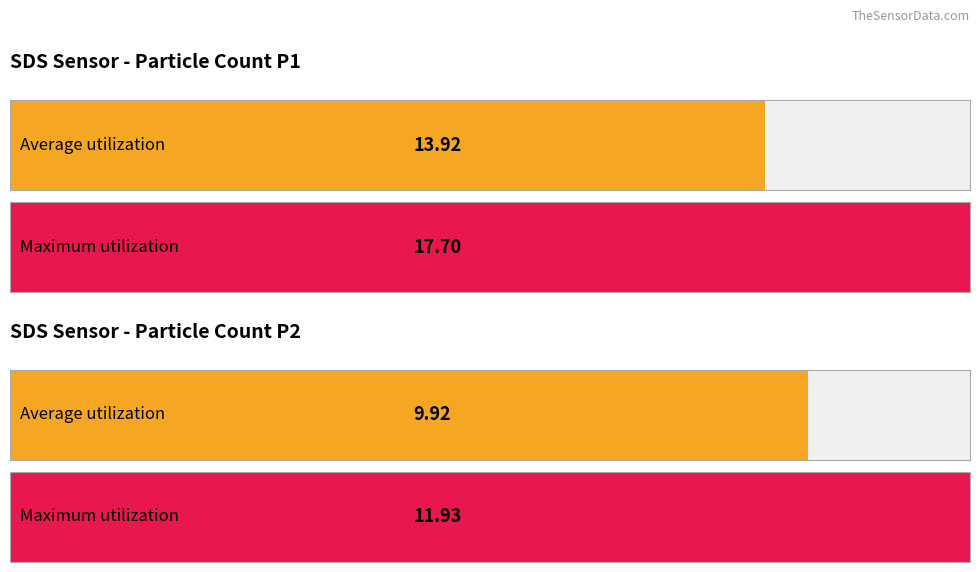

Is it true that SDS_P1 equals 20.2 at 00:29?

False